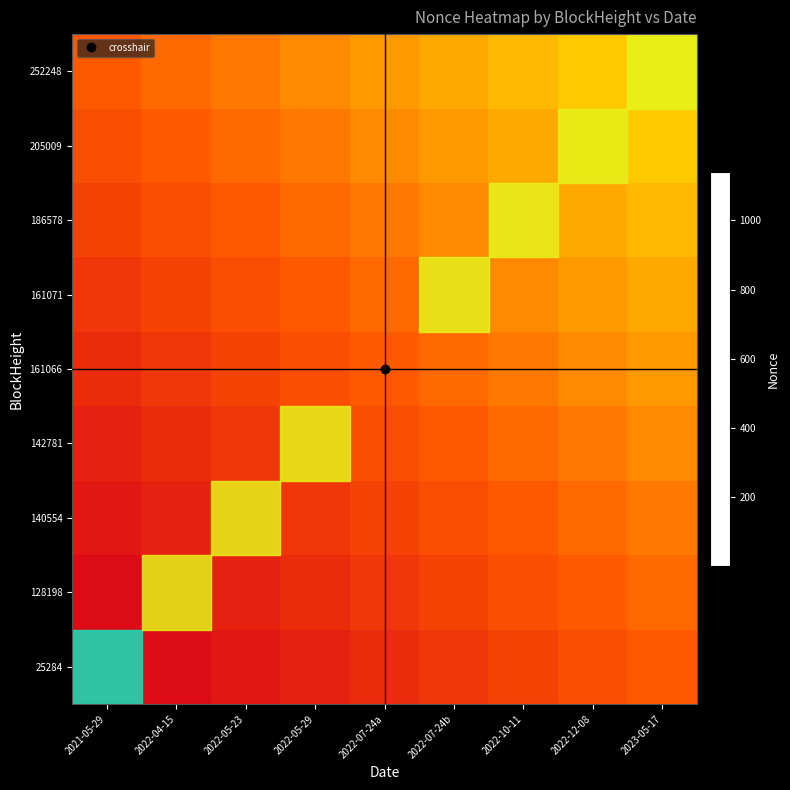

What is the minimum value shown in the chart?

1.0